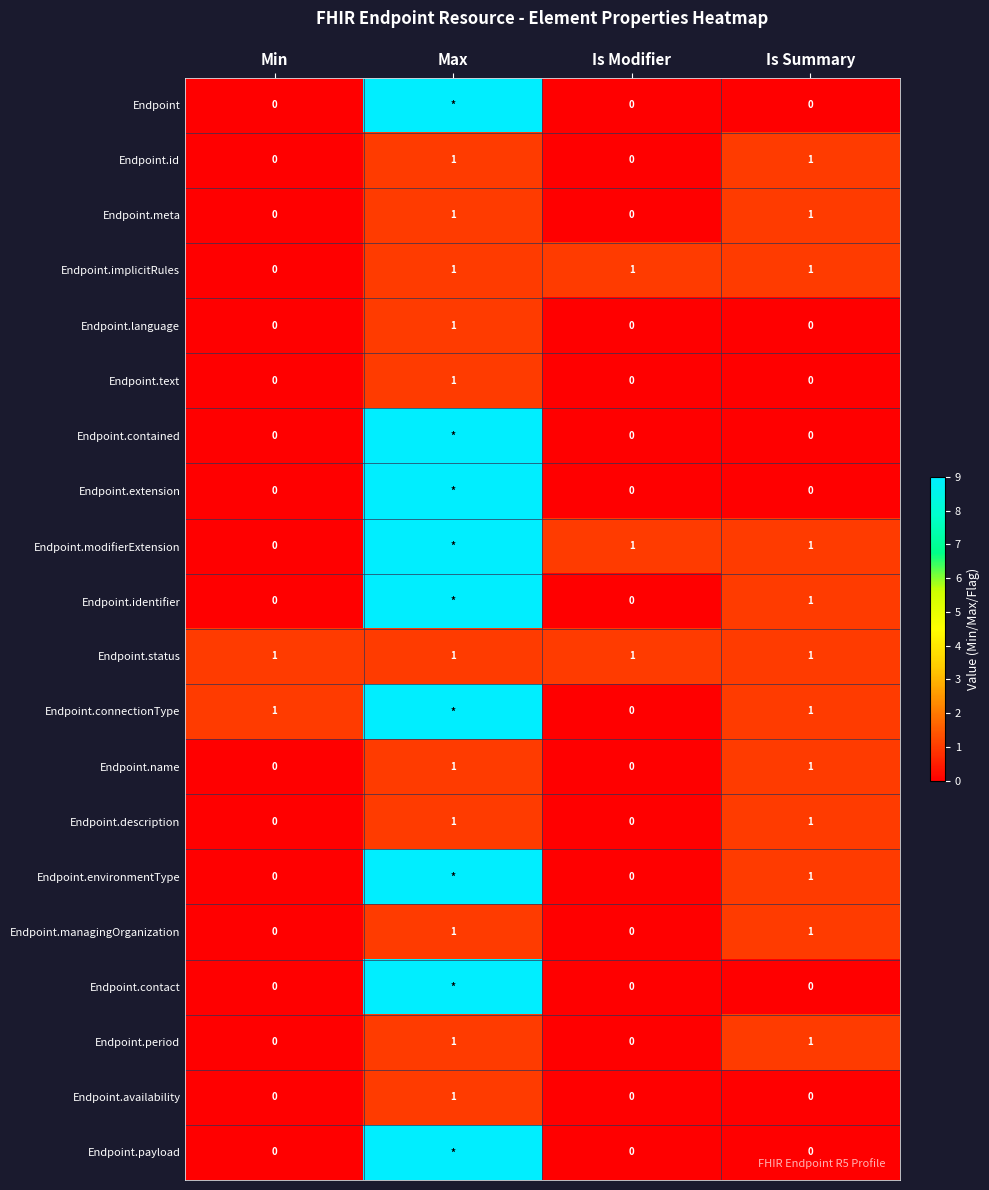

What is the greatest value displayed?

9